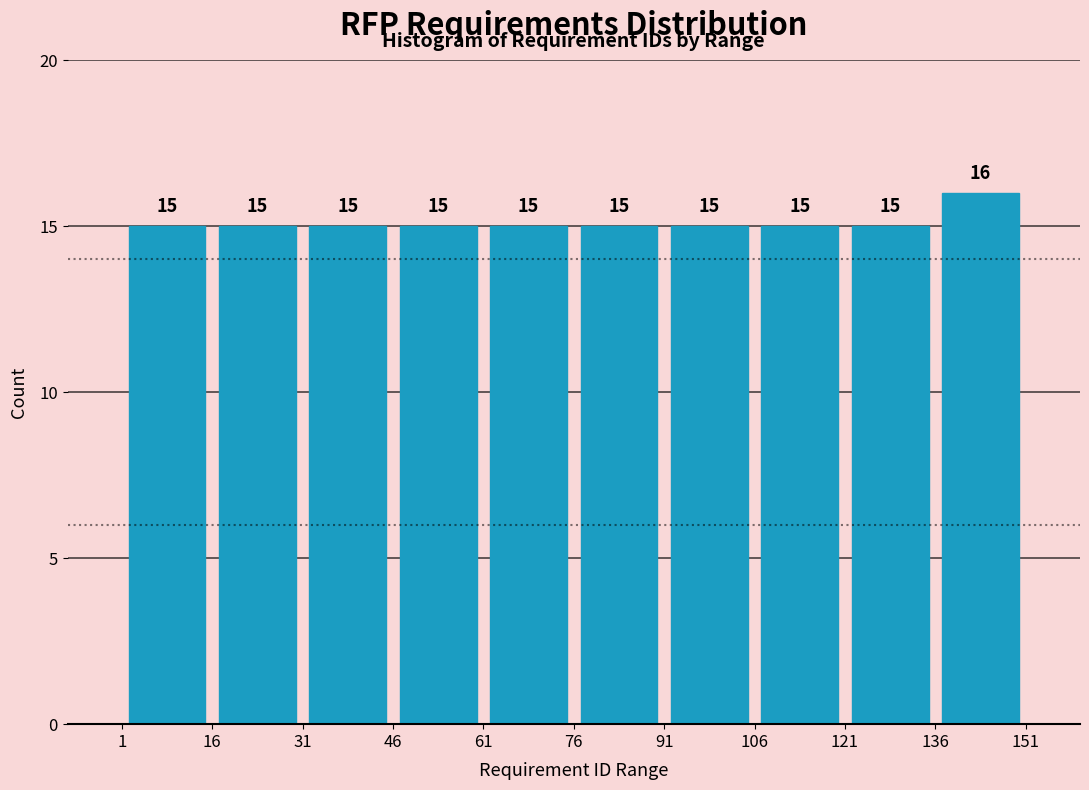

Which range on the x-axis has the tallest bar?

136 to 151